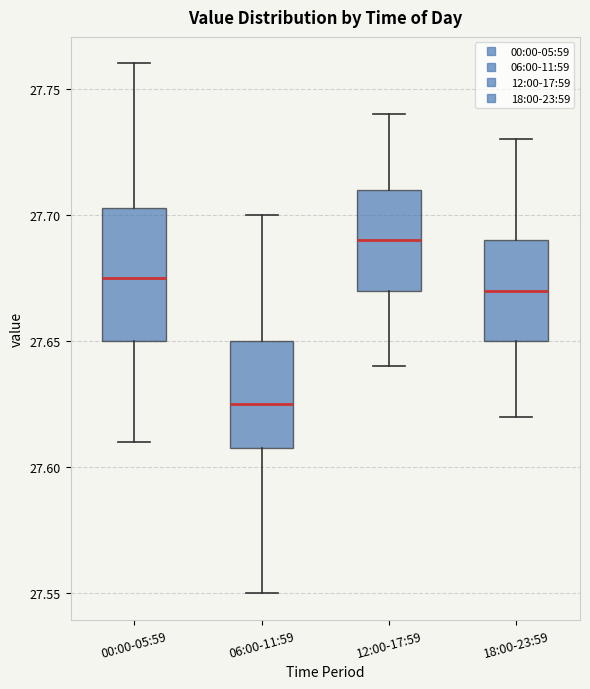

Where is the upper edge of the box for 12:00-17:59 on the y-axis? The values are not printed on the chart, so give them approximately, as read against the axis.

27.710